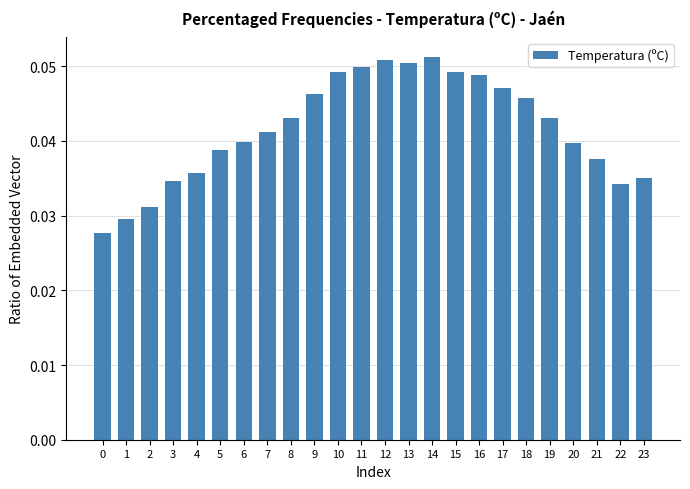

The value at 13 is 0.0. True or false?

False